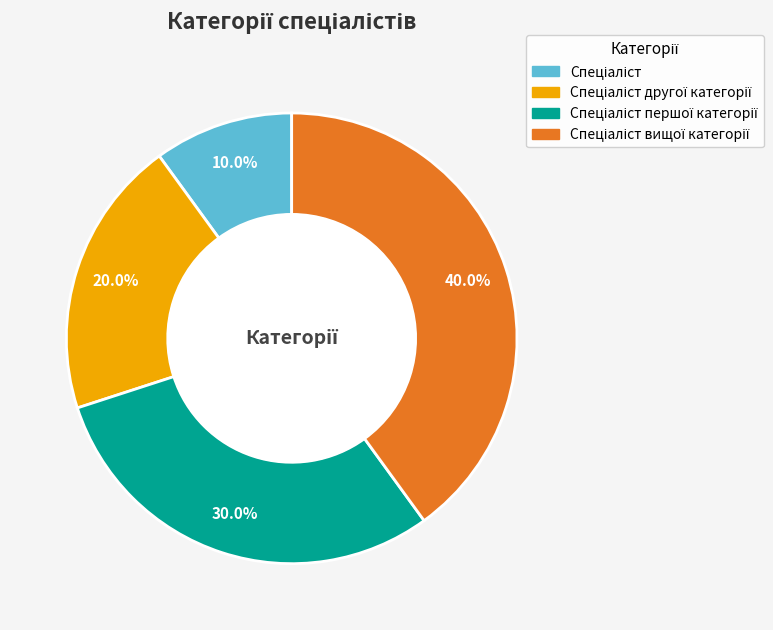

Is there a majority slice in this chart?

No